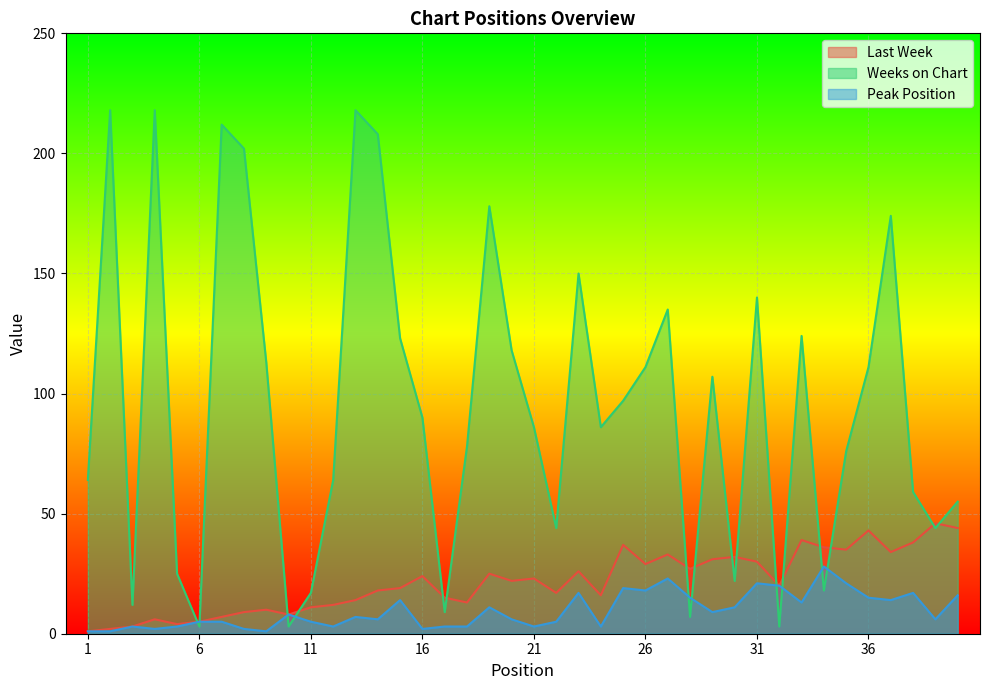

What is the difference between the highest and lowest values at 31?

119